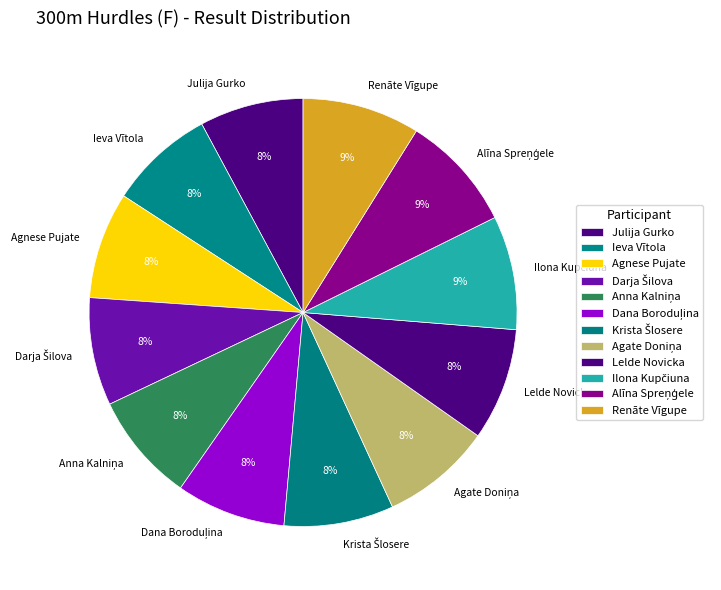

True or false: Lelde Novicka accounts for 8% of the total.

True